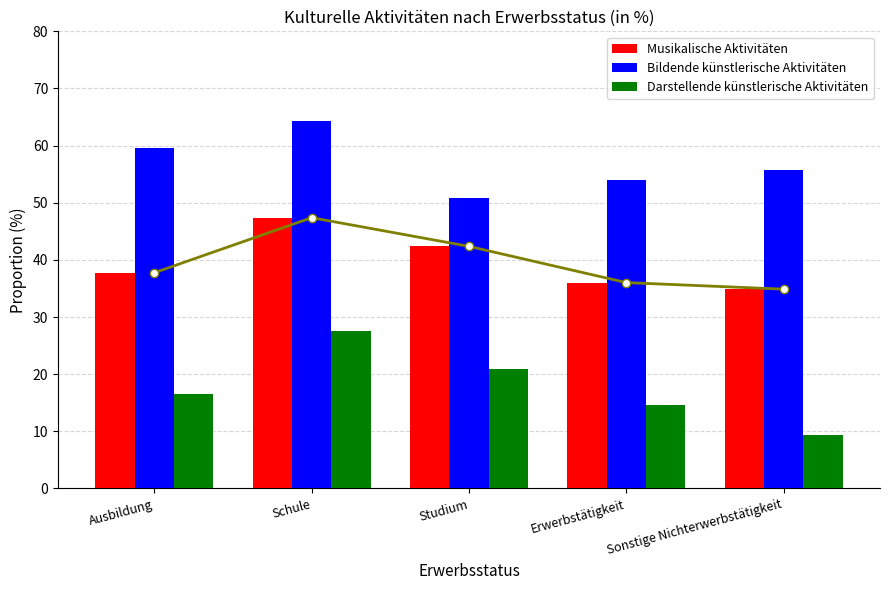

What is the label of the 2nd bar from the left?

Schule